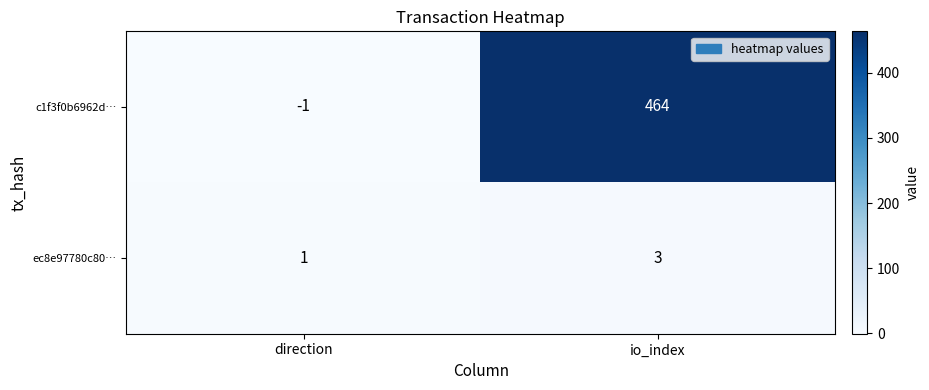

Which series has the largest total across all categories?

c1f3f0b6962d…